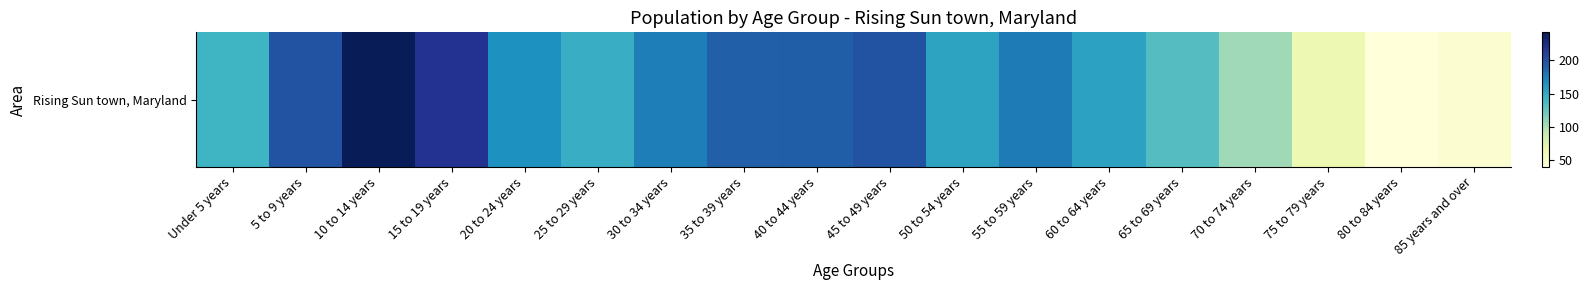

Where is the data nearest to the value 141?

Under 5 years